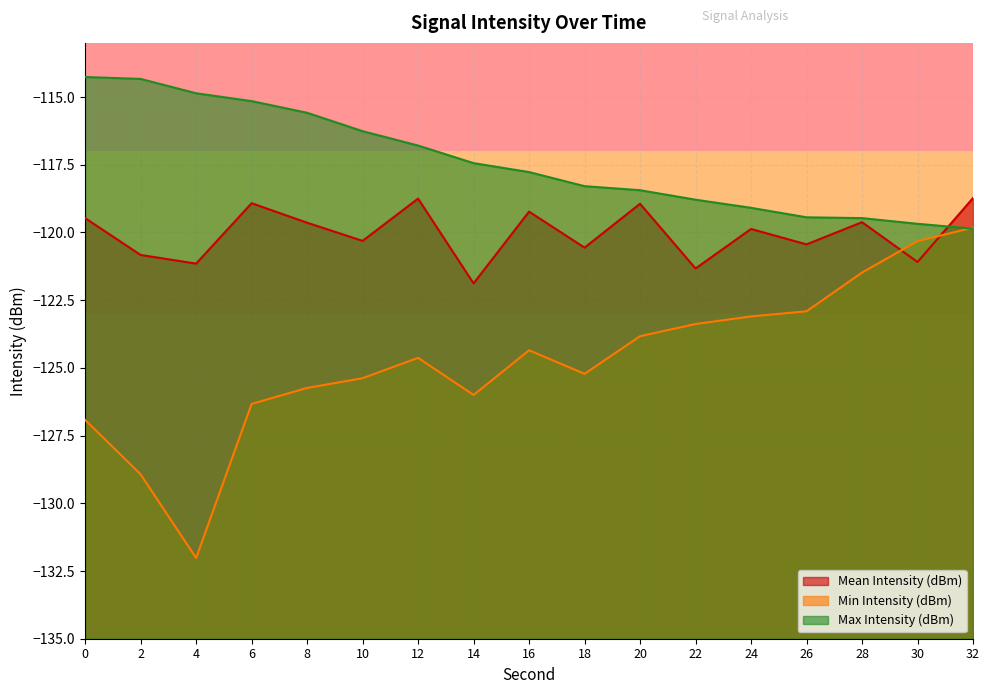

What is the maximum value shown in the chart?

-114.3